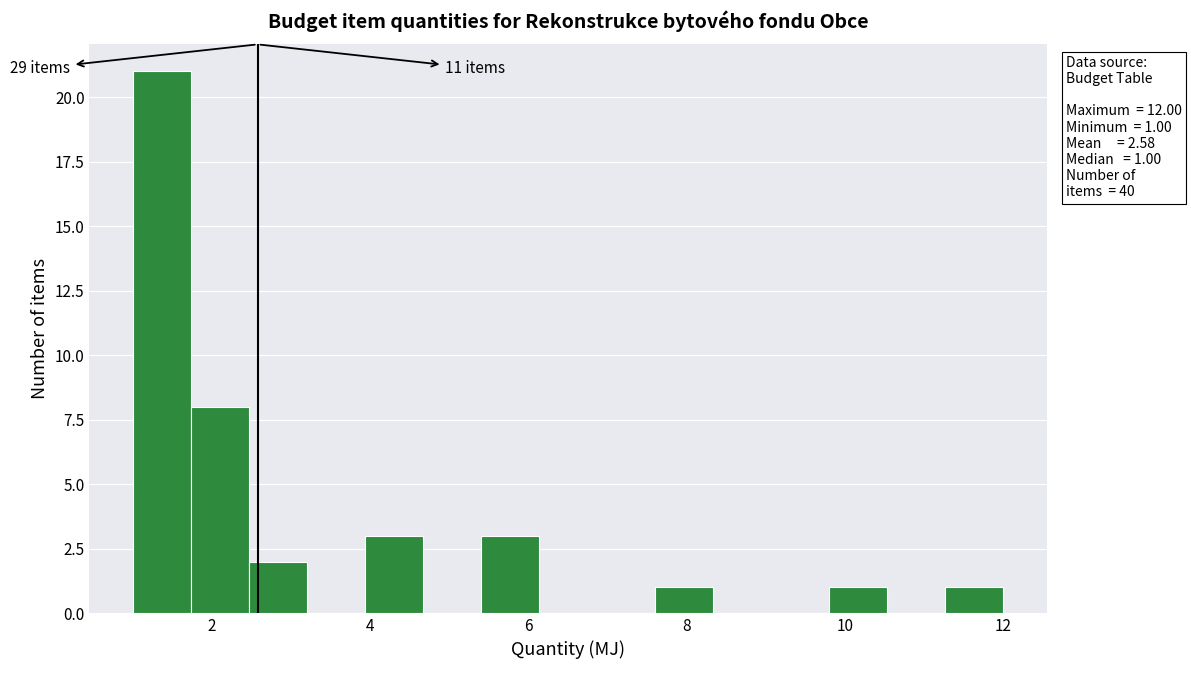

Around what value on the x-axis is the tallest bar? Give the approximate position of its centre, as read against the axis.

1.4